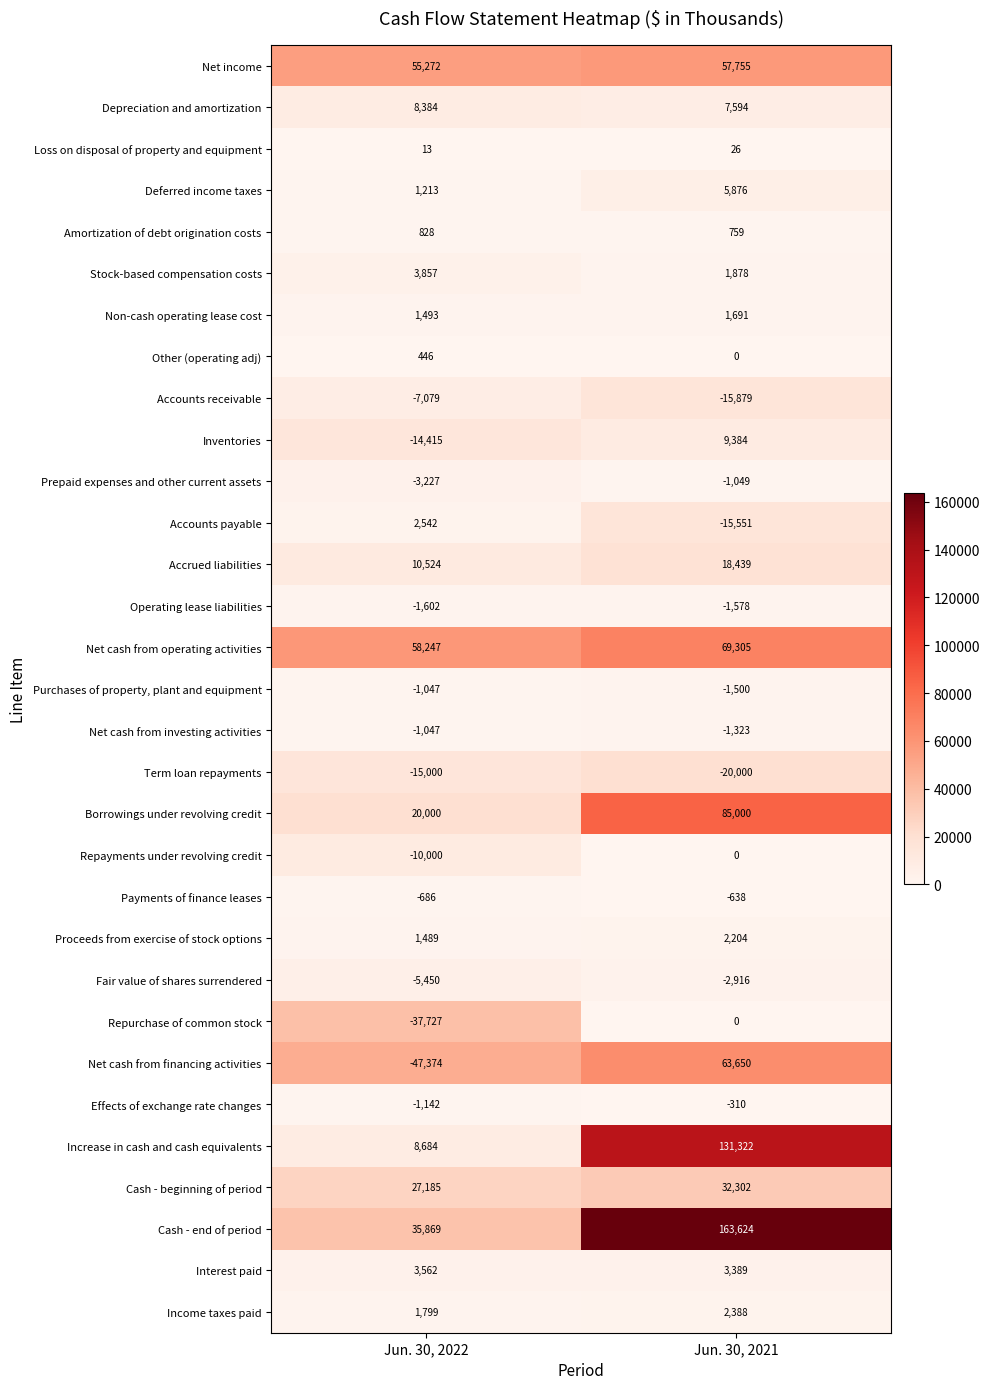

What is the total value across all series at Jun. 30, 2021?

595842